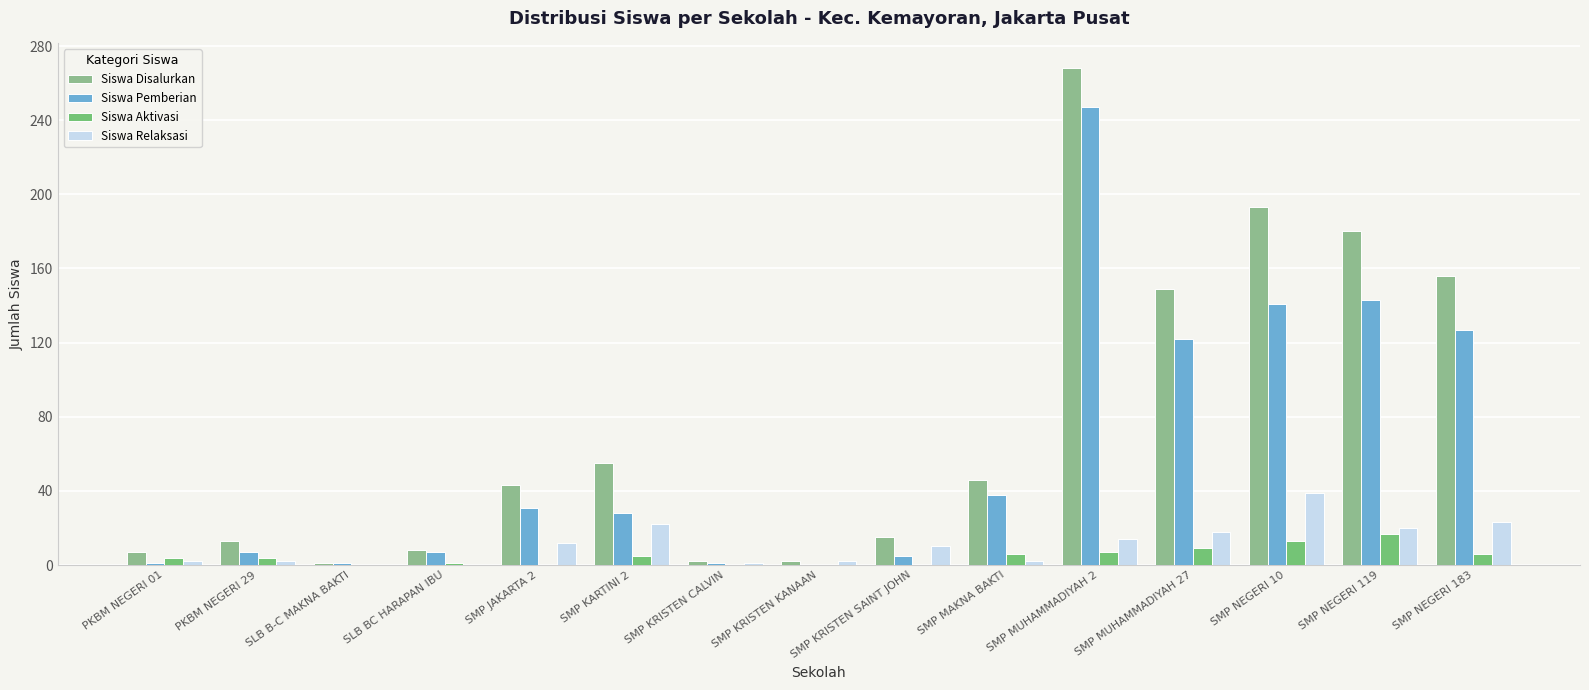

At which label does Siswa Aktivasi reach its peak?

SMP NEGERI 119